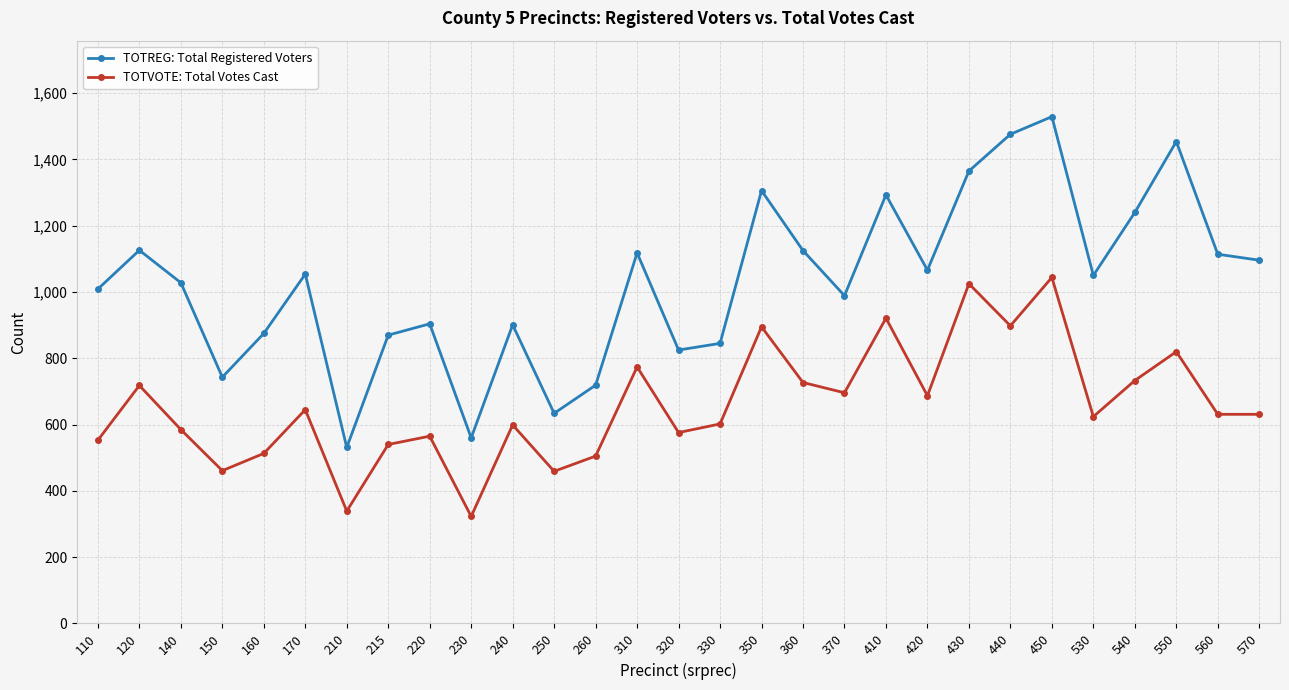

What is the greatest value displayed?

1529